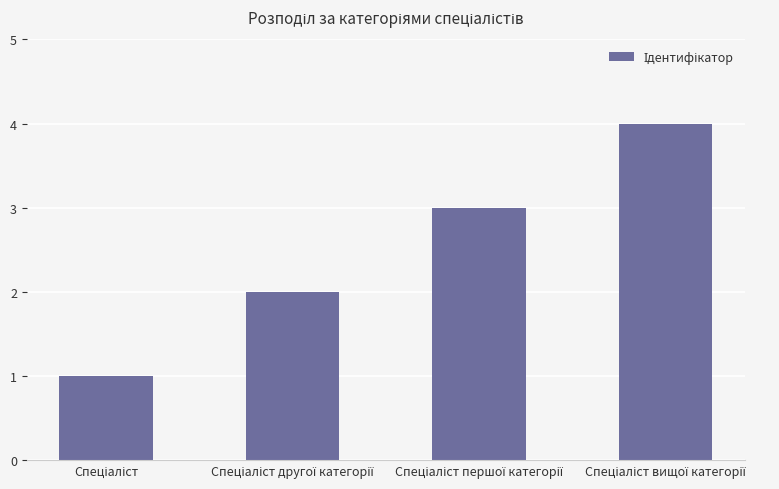

How many bars are there in total?

4